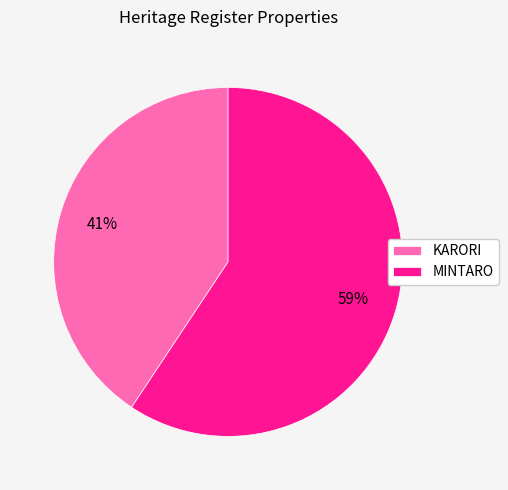

True or false: KARORI accounts for 51% of the total.

False